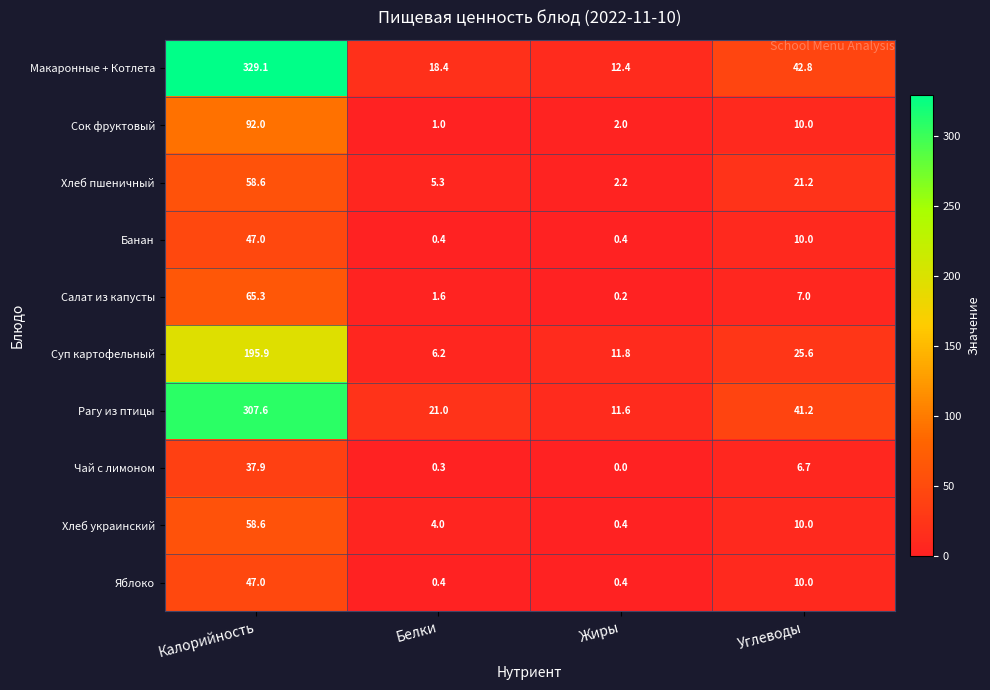

What is the total value across all series at Калорийность?

1239.0